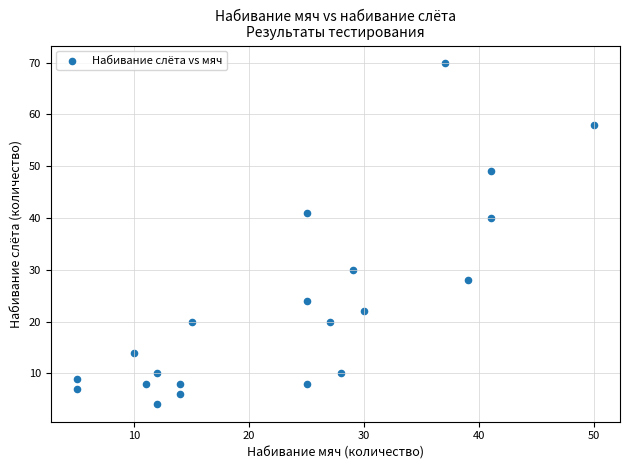

What is the range of Y values (max minus min)?

66